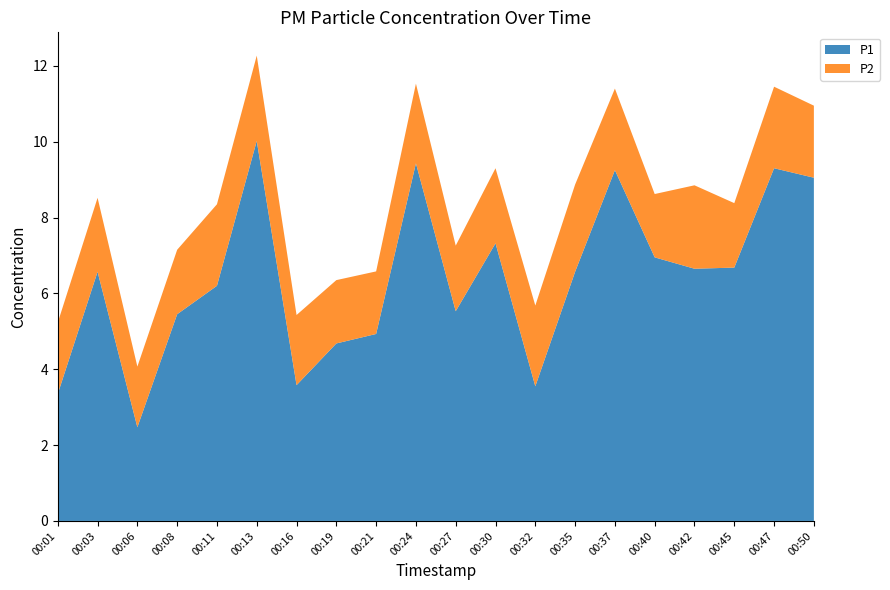

Reading left to right, transcribe all the data shown in this chart.

P1: 3.4	6.6	2.5	5.5	6.2	10.0	3.6	4.7	4.9	9.4	5.5	7.3	3.5	6.6	9.2	7.0	6.7	6.7	9.3	9.1
P2: 1.9	1.9	1.6	1.7	2.1	2.2	1.9	1.7	1.6	2.1	1.7	2.0	2.1	2.3	2.1	1.7	2.2	1.7	2.1	1.9